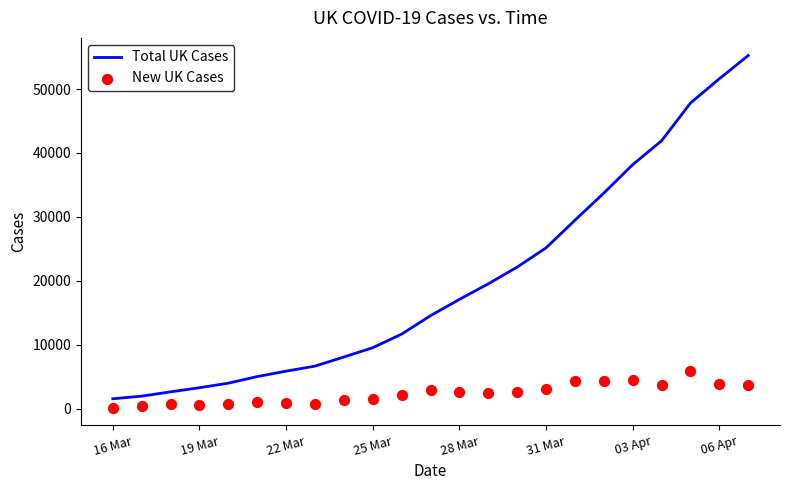

The value of Total UK Cases at 06 Apr is 51608. True or false?

True